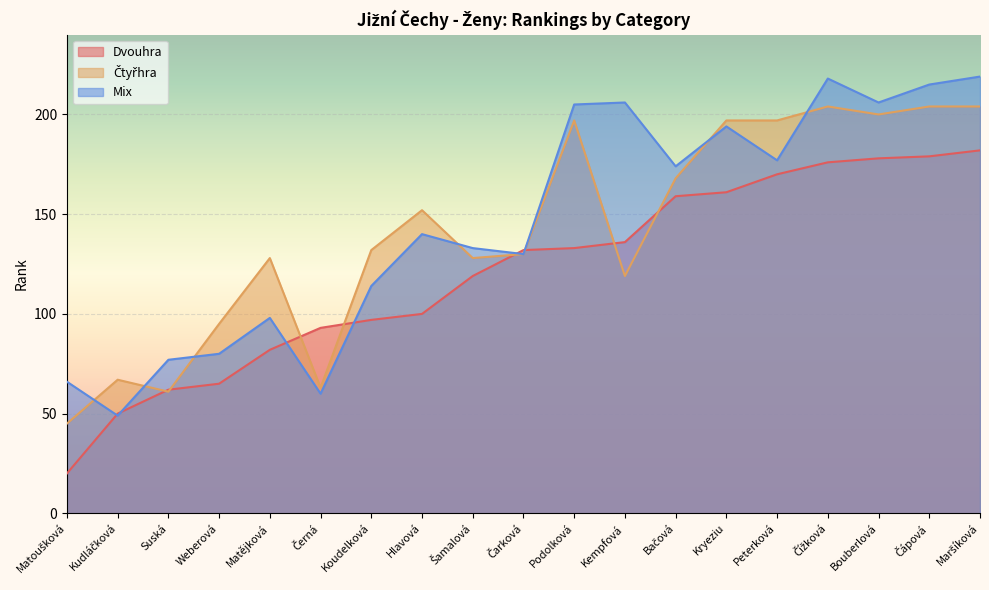

At which category is the sum across all series the highest?

Maršíková